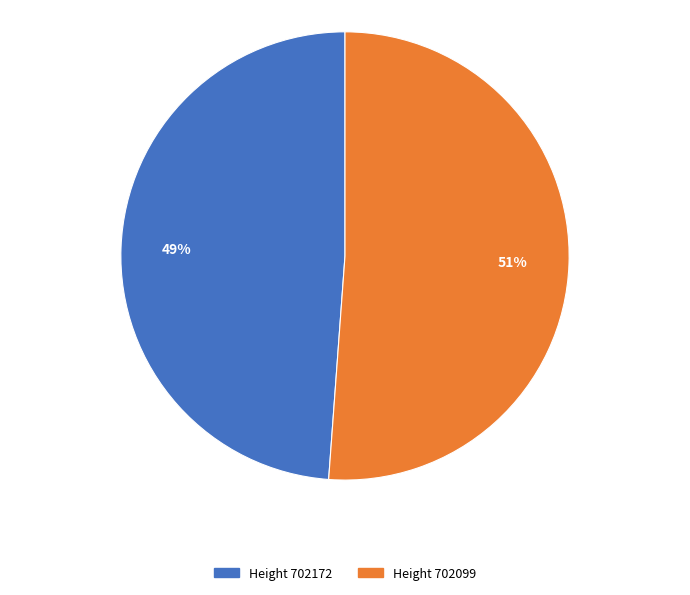

To the nearest percent, what is the average slice percentage?

50%